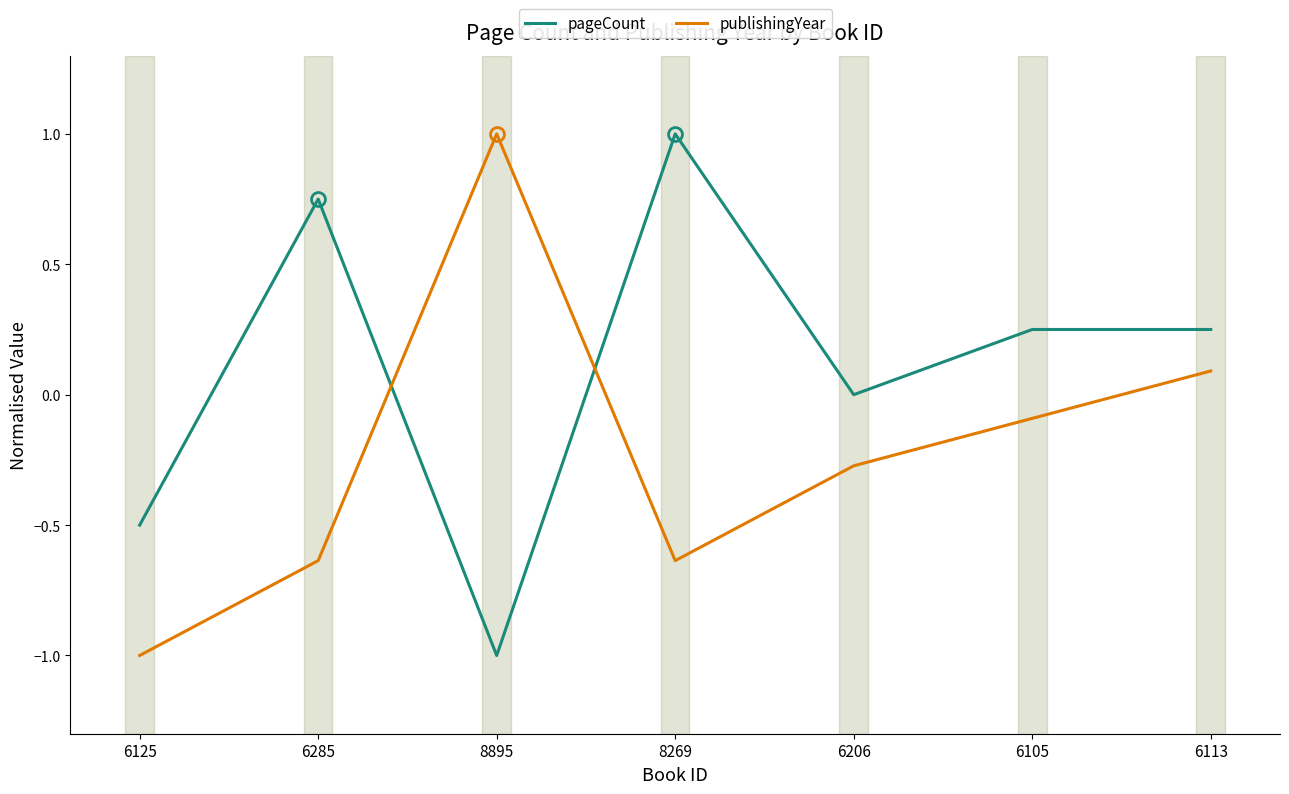

What are all the series names shown in the legend?

pageCount, publishingYear